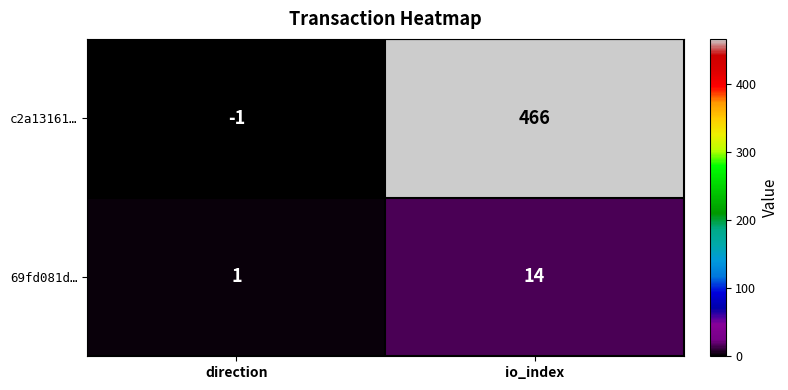

How many categories are shown in the chart?

2